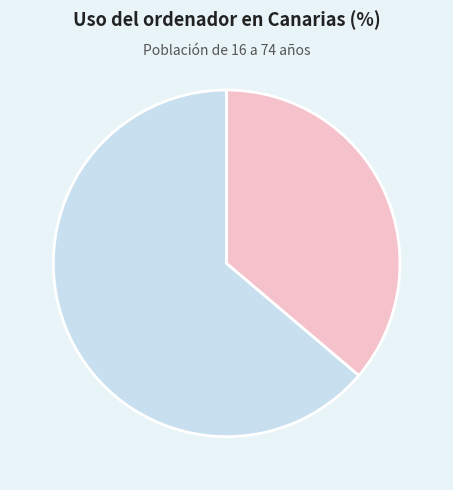

Which category has the biggest portion of the pie?

Sí